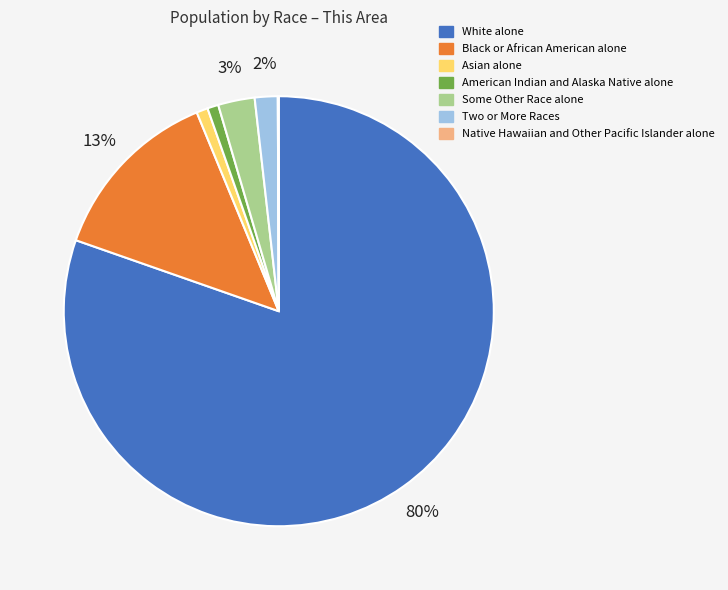

Is Asian alone the majority of the pie?

No